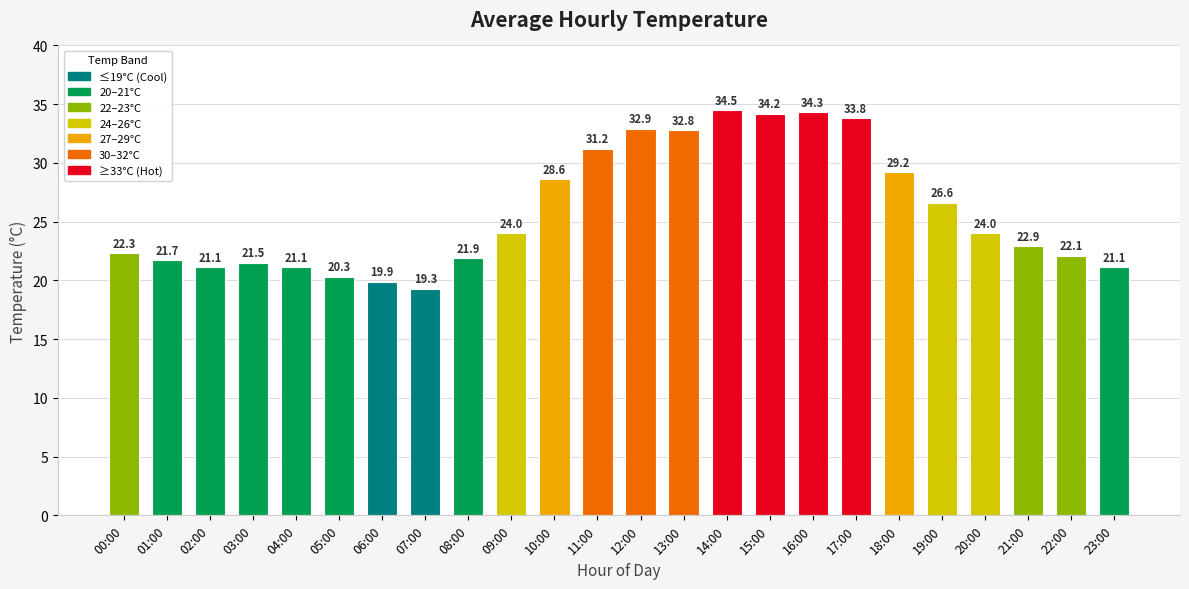

What is the value of the 5th bar from the left?

21.1